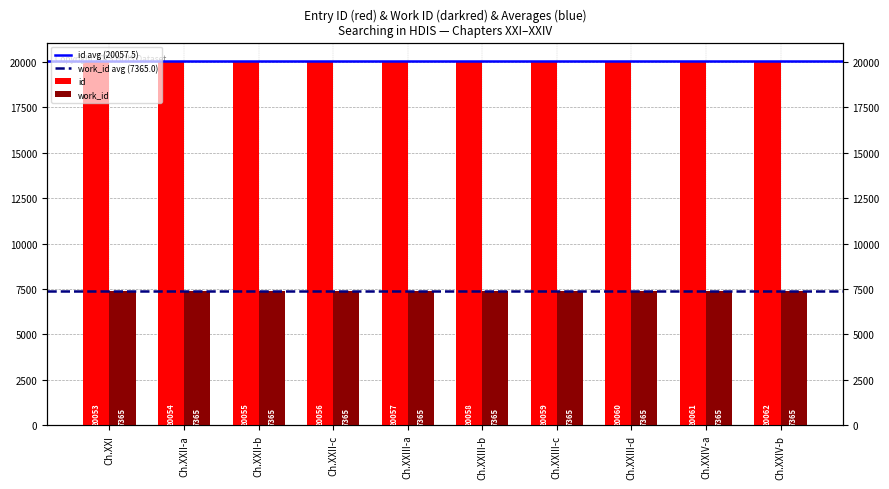

What is the average value?

20058